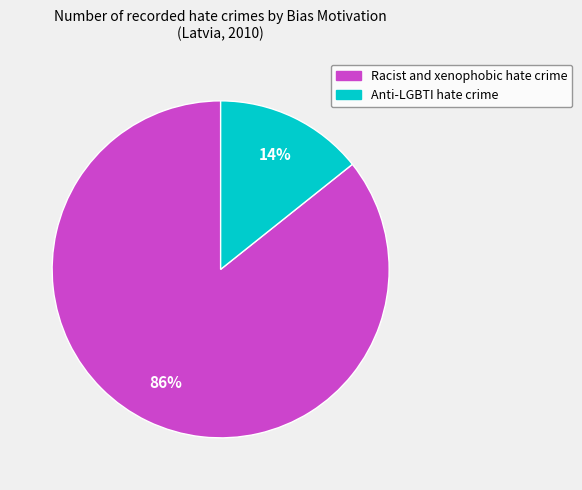

To the nearest percent, what percentage of the pie is Racist and xenophobic hate crime?

86%